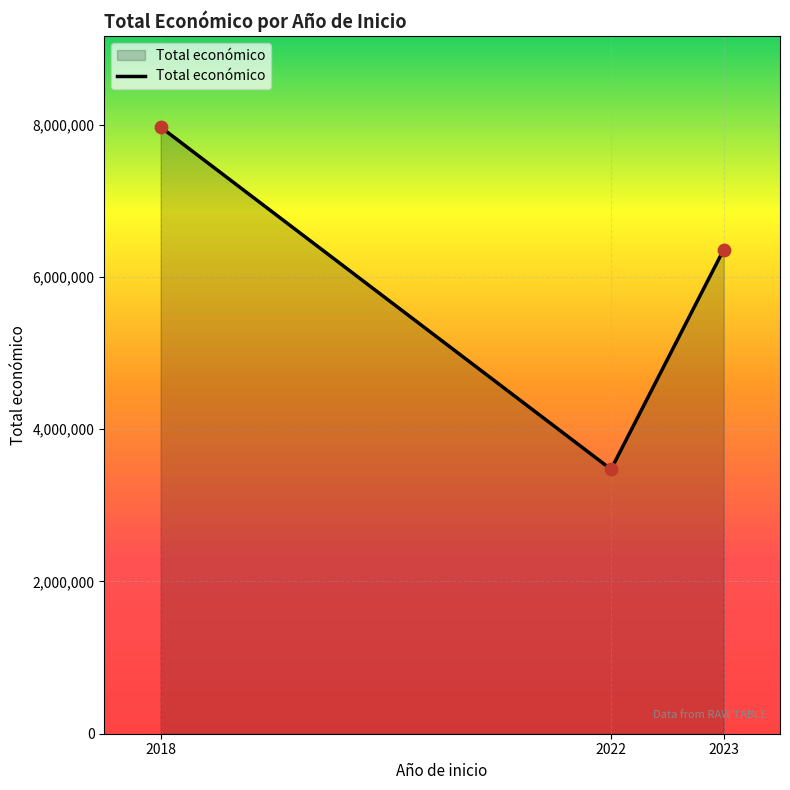

Approximately how many times larger is the value at 2022 compared to 2023?

0.5